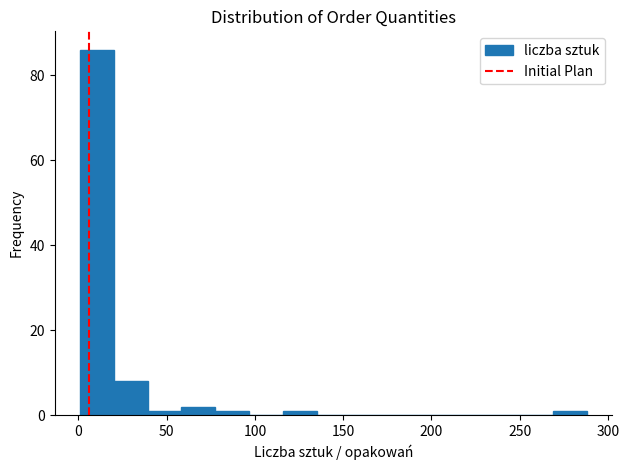

Read against the x-axis, roughly where is the centre of the tallest bar?

10